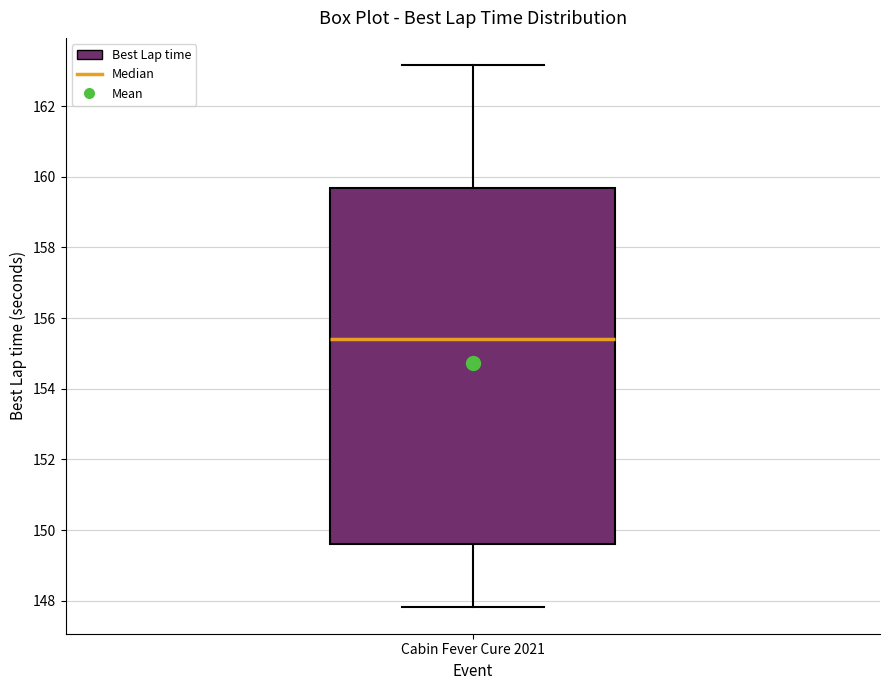

Transcribe this box plot: give where the median line is, the range the box spans, and where the two whiskers end, as read against the y-axis. The values are not printed on the chart, so give them approximately, as read against the axis.

median 155.4, box 149.6 to 159.6, whiskers 147.8 to 163.2